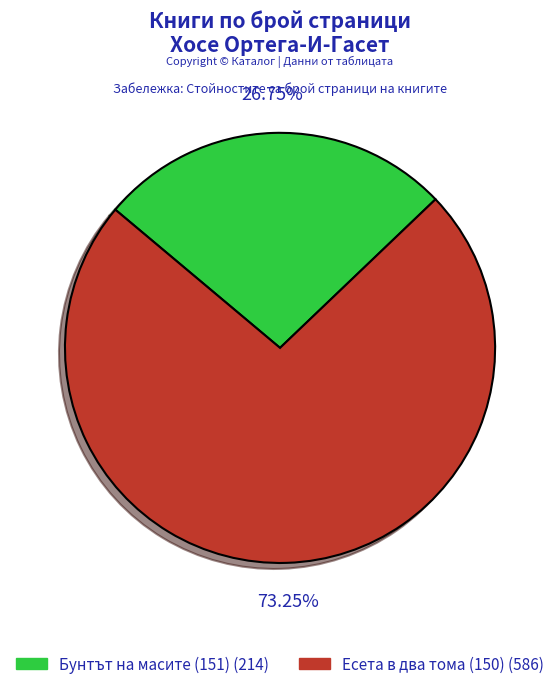

Which slice is the smallest?

Бунтът на масите (151)